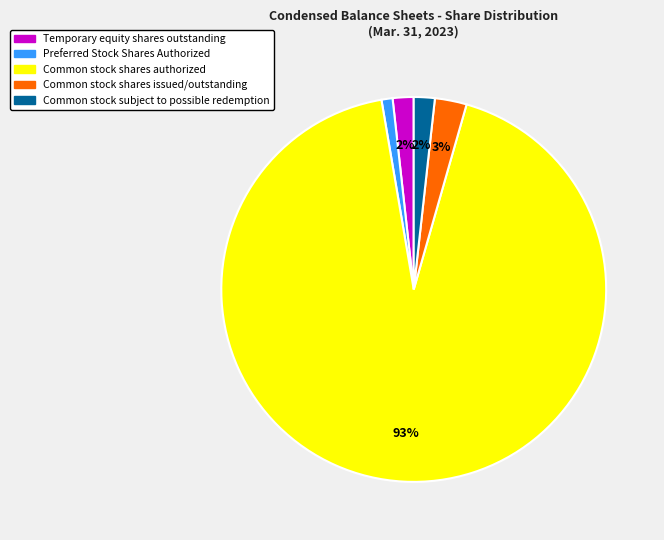

Which category has the biggest portion of the pie?

Common stock shares authorized